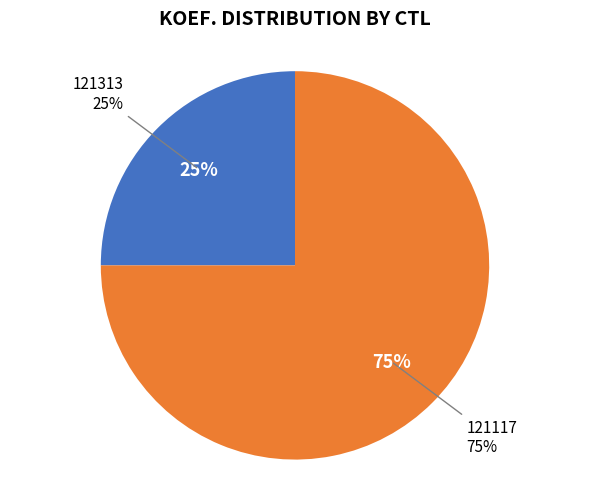

What is the largest slice in the pie chart?

121117